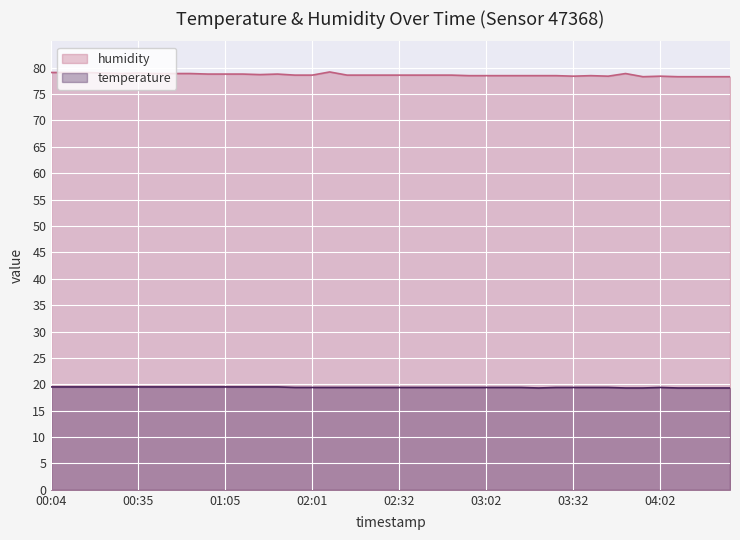

What position from the left is 03:50?

34